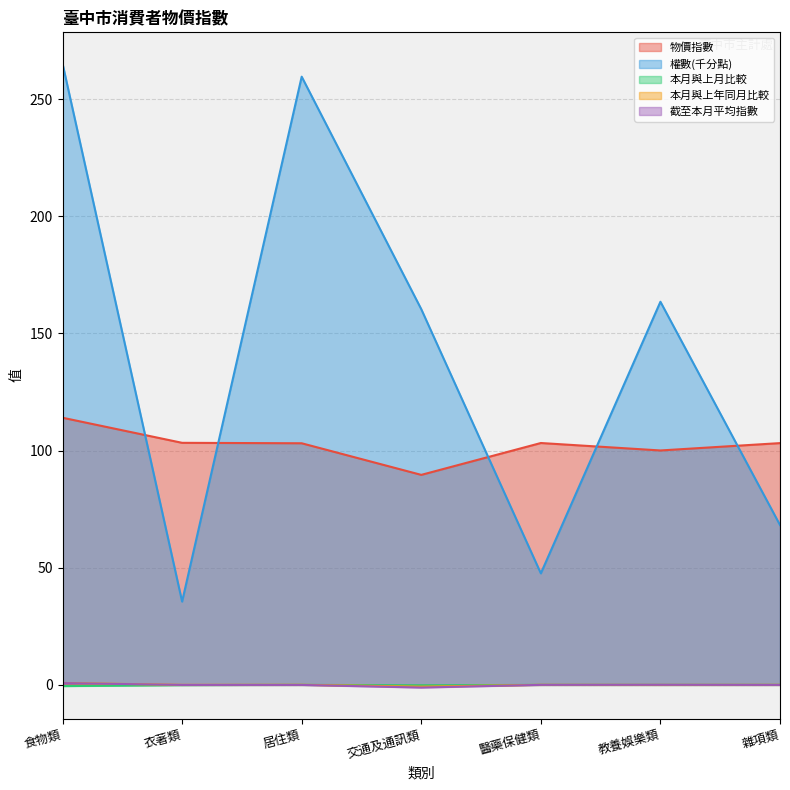

What is the greatest value displayed?

265.2